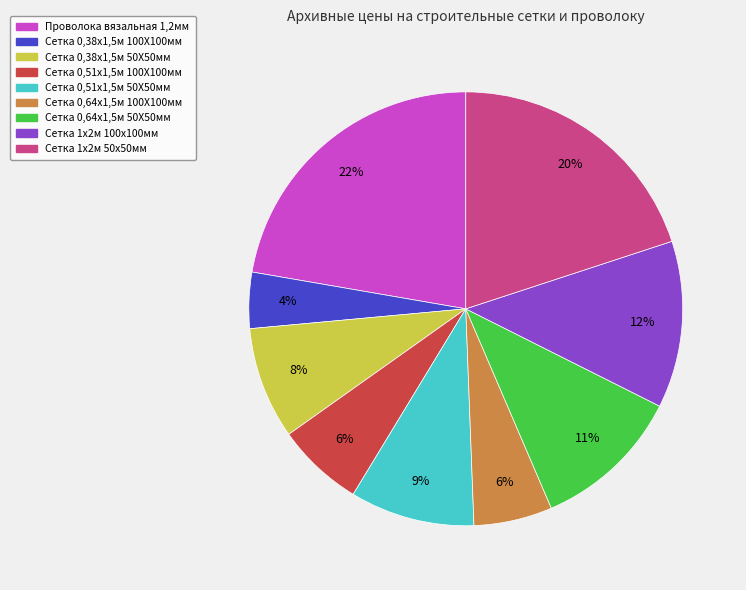

To the nearest percent, what is the average slice percentage?

11%